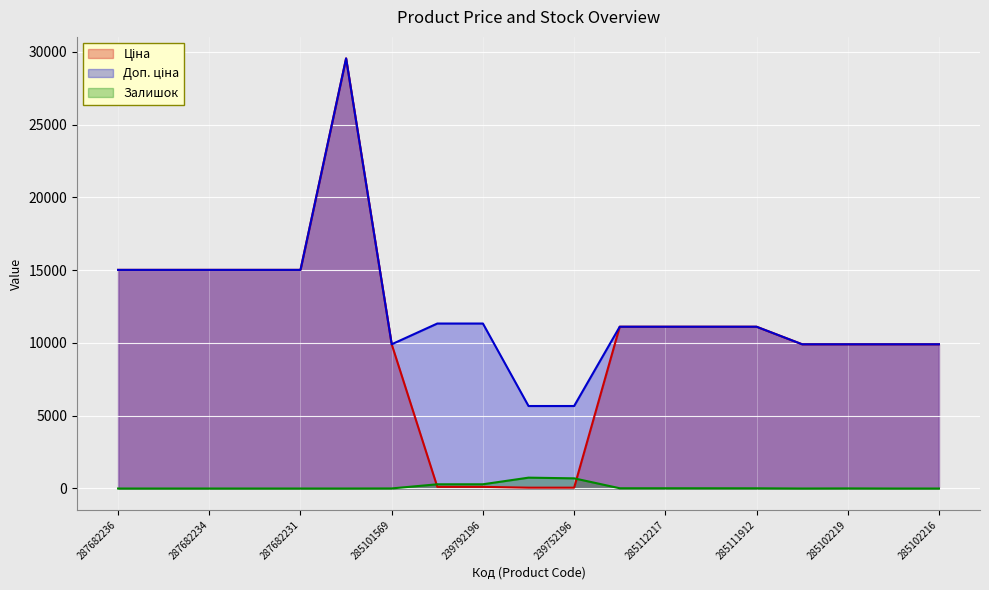

What is the label of the 1st point from the right?

285102216